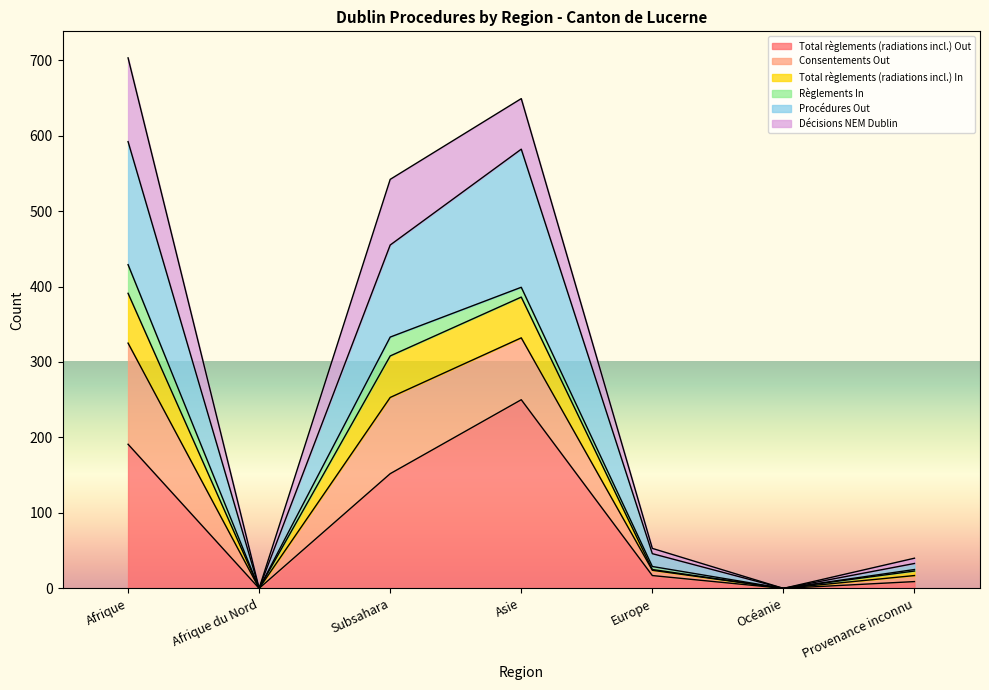

Does the chart display data point markers on the line(s)?

No